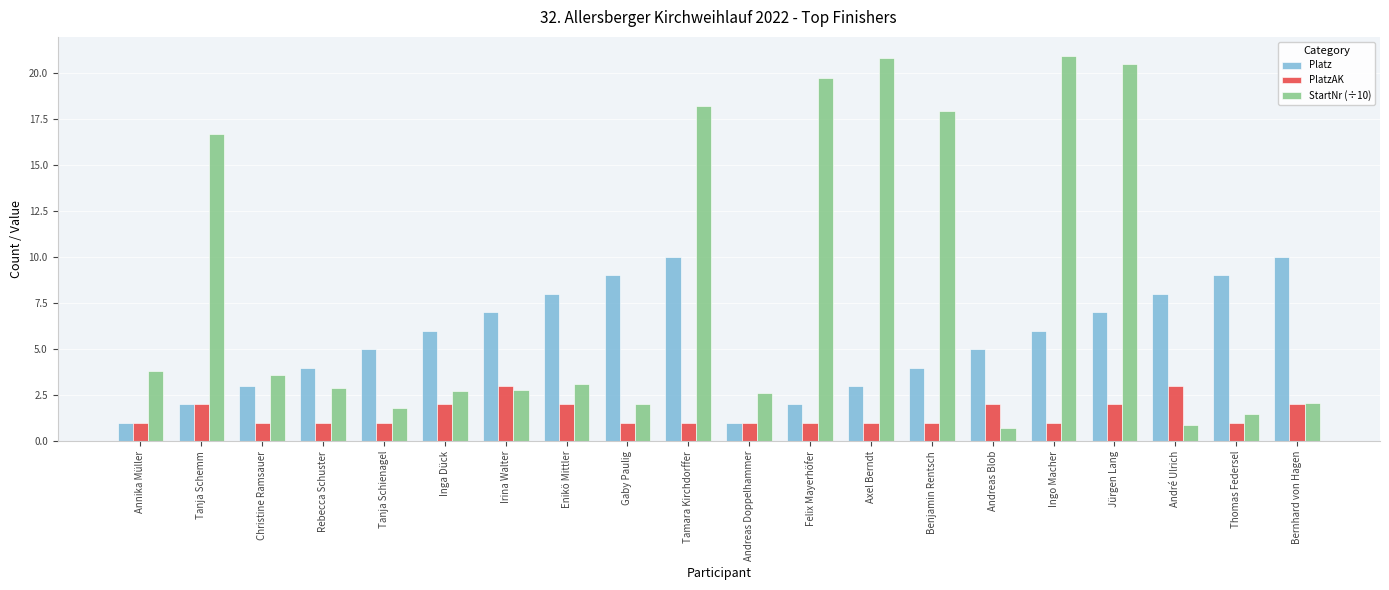

Reading left to right, what are all the values shown in this chart?

Platz: Annika Müller=1.0	Tanja Schemm=2.0	Christine Ramsauer=3.0	Rebecca Schuster=4.0	Tanja Schienagel=5.0	Inga Dück=6.0	Irina Walter=7.0	Enikö Mittler=8.0	Gaby Paulig=9.0	Tamara Kirchdorffer=10.0	Andreas Doppelhammer=1.0	Felix Mayerhöfer=2.0	Axel Berndt=3.0	Benjamin Rentsch=4.0	Andreas Blob=5.0	Ingo Macher=6.0	Jürgen Lang=7.0	André Ulrich=8.0	Thomas Federsel=9.0	Bernhard von Hagen=10.0
PlatzAK: Annika Müller=1.0	Tanja Schemm=2.0	Christine Ramsauer=1.0	Rebecca Schuster=1.0	Tanja Schienagel=1.0	Inga Dück=2.0	Irina Walter=3.0	Enikö Mittler=2.0	Gaby Paulig=1.0	Tamara Kirchdorffer=1.0	Andreas Doppelhammer=1.0	Felix Mayerhöfer=1.0	Axel Berndt=1.0	Benjamin Rentsch=1.0	Andreas Blob=2.0	Ingo Macher=1.0	Jürgen Lang=2.0	André Ulrich=3.0	Thomas Federsel=1.0	Bernhard von Hagen=2.0
StartNr (÷10): Annika Müller=3.8	Tanja Schemm=16.7	Christine Ramsauer=3.6	Rebecca Schuster=2.9	Tanja Schienagel=1.8	Inga Dück=2.7	Irina Walter=2.8	Enikö Mittler=3.1	Gaby Paulig=2.0	Tamara Kirchdorffer=18.2	Andreas Doppelhammer=2.6	Felix Mayerhöfer=19.7	Axel Berndt=20.8	Benjamin Rentsch=17.9	Andreas Blob=0.7	Ingo Macher=20.9	Jürgen Lang=20.5	André Ulrich=0.9	Thomas Federsel=1.5	Bernhard von Hagen=2.1